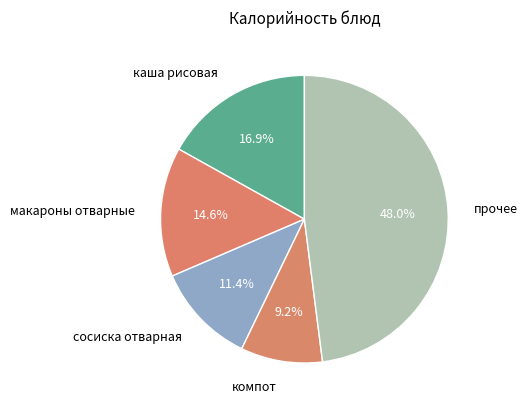

Is it true that компот is 22% of the pie?

False